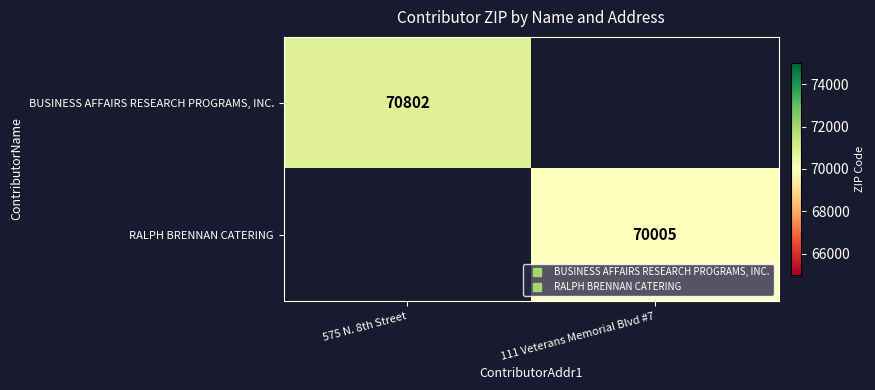

Rank the series by their maximum value, from lowest to highest.

RALPH BRENNAN CATERING, BUSINESS AFFAIRS RESEARCH PROGRAMS, INC.